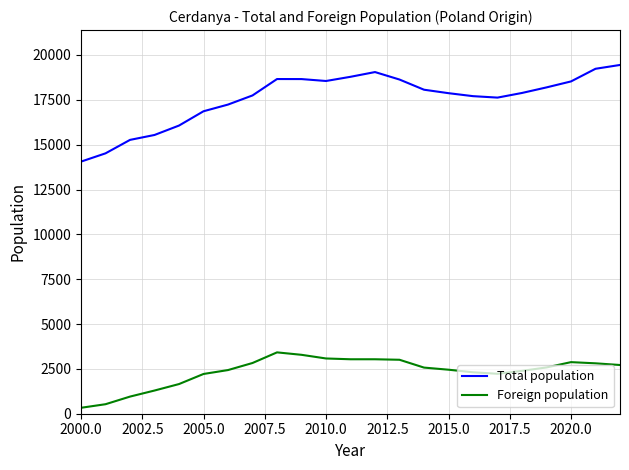

What is the sum of all Total population values?

404138